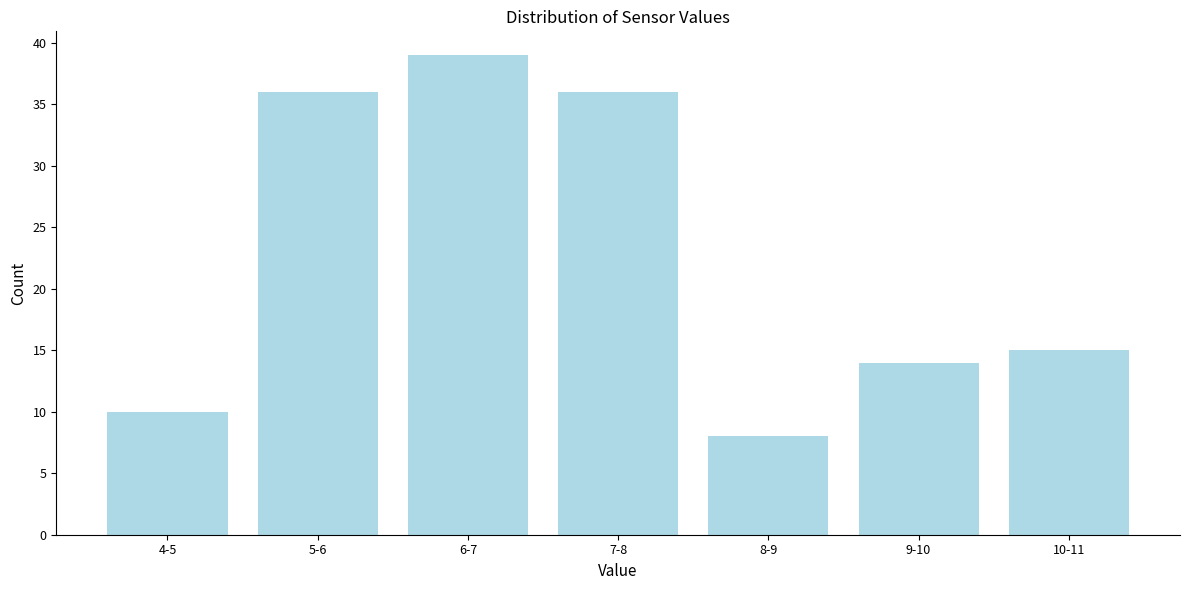

Reading right to left, transcribe all the data shown in this chart.

10-11=15	9-10=14	8-9=8	7-8=36	6-7=39	5-6=36	4-5=10